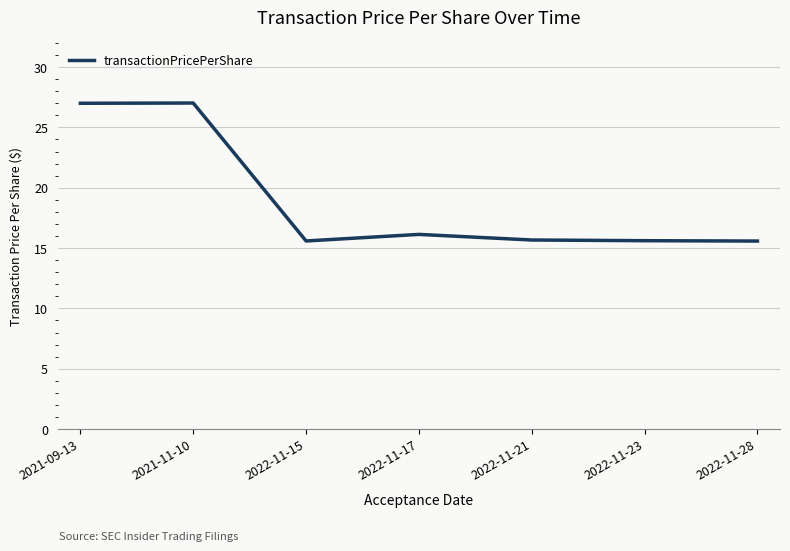

Is this an area chart (filled region under the line)?

No